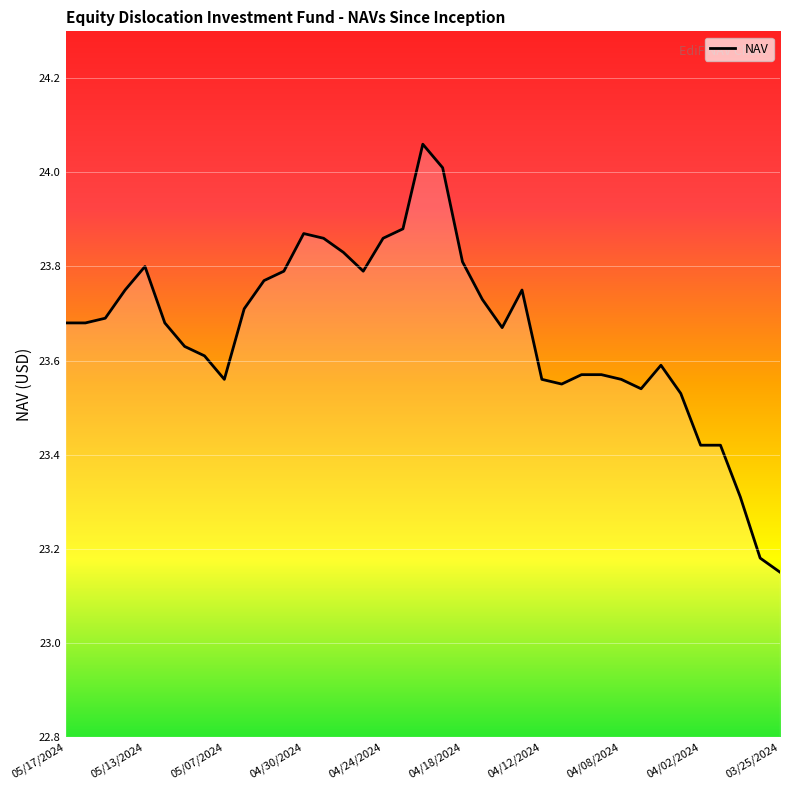

What is the difference between the maximum and minimum values?

0.9